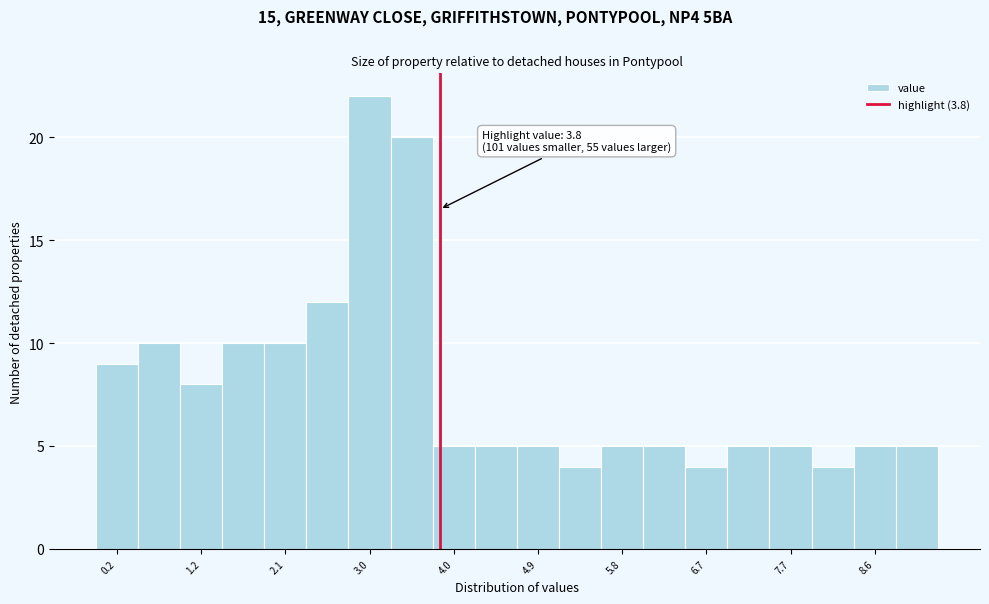

Which range on the x-axis has the tallest bar?

2.8 to 3.3